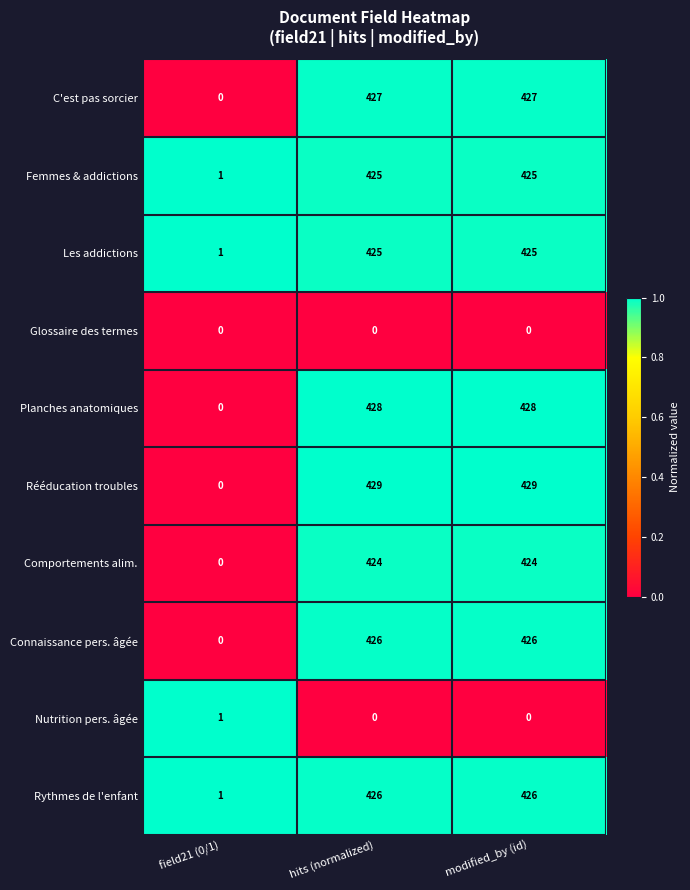

Which series changed the most between field21 (0/1) and hits (normalized)?

Rééducation troubles